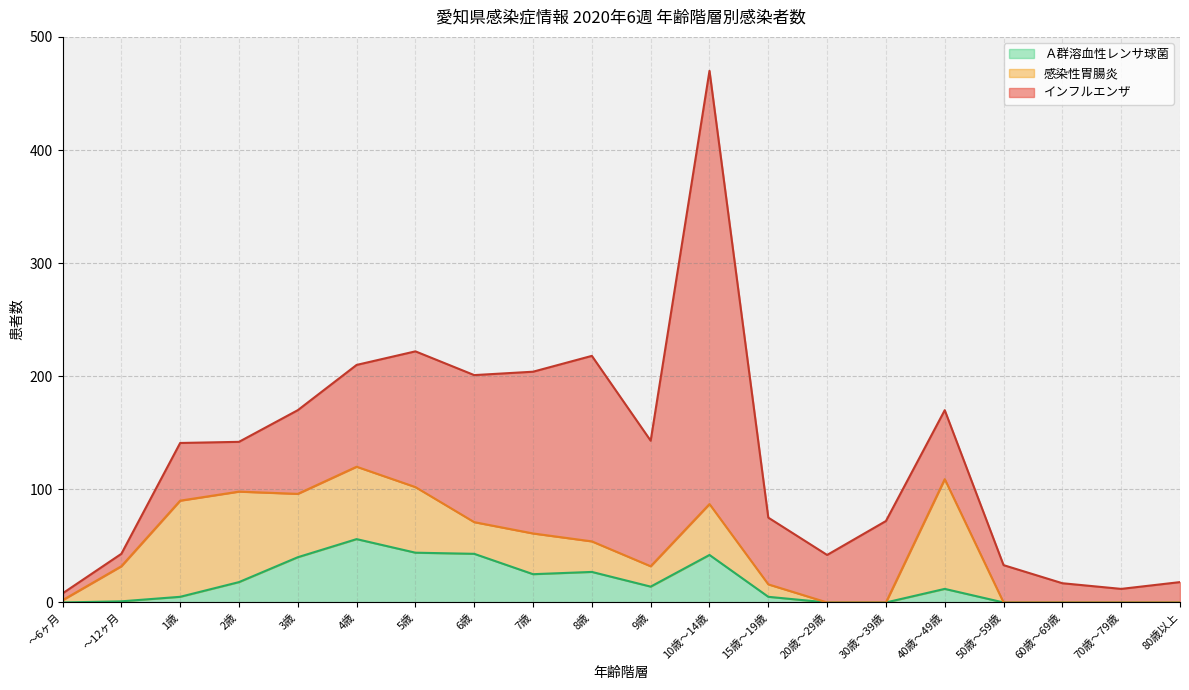

True or false: Ａ群溶血性レンサ球菌 and 感染性胃腸炎 cross at least once.

True